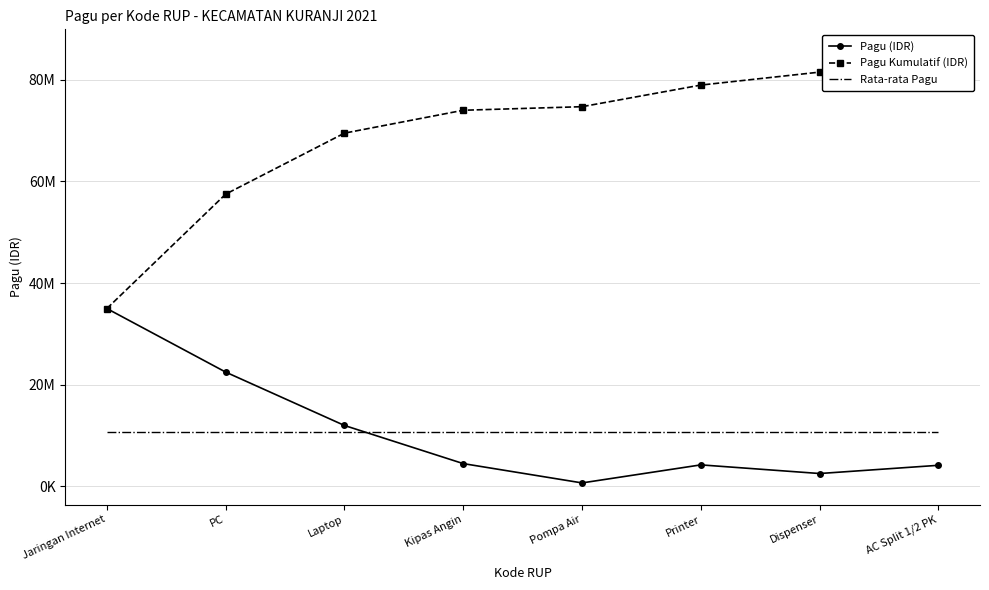

How many values in the Pagu Kumulatif (IDR) series exceed 74702000?

3